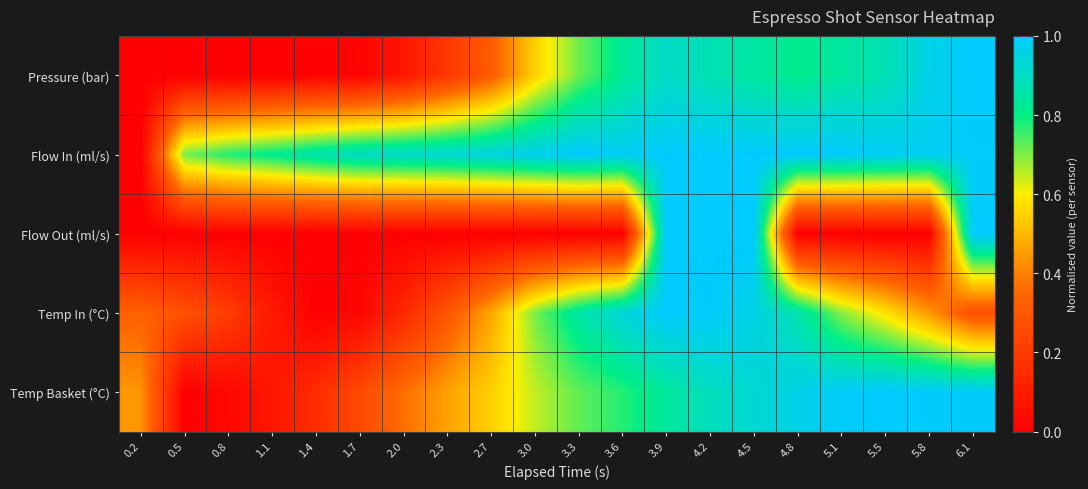

Reading right to left, transcribe all the data shown in this chart.

Pressure (bar): 6.1=1.0	5.8=1.0	5.5=0.9	5.1=0.8	4.8=0.8	4.5=0.8	4.2=0.9	3.9=0.9	3.6=0.8	3.3=0.7	3.0=0.5	2.7=0.3	2.3=0.2	2.0=0.1	1.7=0.0	1.4=0.0	1.1=0.0	0.8=0.0	0.5=0.0	0.2=0.0
Flow In (ml/s): 6.1=1.0	5.8=1.0	5.5=1.0	5.1=1.0	4.8=1.0	4.5=1.0	4.2=1.0	3.9=1.0	3.6=1.0	3.3=1.0	3.0=1.0	2.7=0.9	2.3=0.9	2.0=0.9	1.7=0.9	1.4=0.9	1.1=0.8	0.8=0.8	0.5=0.7	0.2=0.0
Flow Out (ml/s): 6.1=1.0	5.8=0.0	5.5=0.0	5.1=0.0	4.8=0.0	4.5=1.0	4.2=1.0	3.9=1.0	3.6=0.0	3.3=0.0	3.0=0.0	2.7=0.0	2.3=0.0	2.0=0.0	1.7=0.0	1.4=0.0	1.1=0.0	0.8=0.0	0.5=0.0	0.2=0.0
Temp In (°C): 6.1=0.3	5.8=0.4	5.5=0.6	5.1=0.7	4.8=0.9	4.5=1.0	4.2=1.0	3.9=1.0	3.6=0.9	3.3=0.8	3.0=0.7	2.7=0.5	2.3=0.3	2.0=0.1	1.7=0.0	1.4=0.0	1.1=0.1	0.8=0.2	0.5=0.3	0.2=0.3
Temp Basket (°C): 6.1=1.0	5.8=1.0	5.5=1.0	5.1=1.0	4.8=1.0	4.5=0.9	4.2=0.9	3.9=0.8	3.6=0.8	3.3=0.7	3.0=0.6	2.7=0.5	2.3=0.5	2.0=0.4	1.7=0.3	1.4=0.2	1.1=0.1	0.8=0.0	0.5=0.0	0.2=0.4